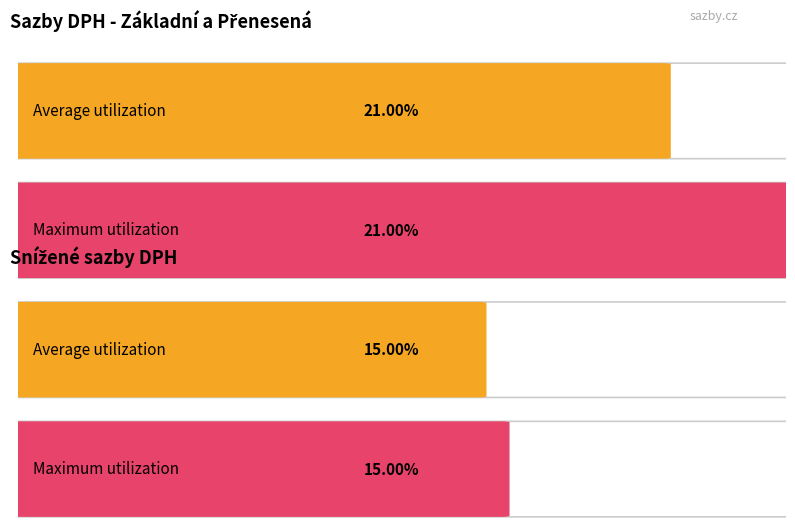

The value of Maximum utilization at zákl. přenesená is 0.3. True or false?

False